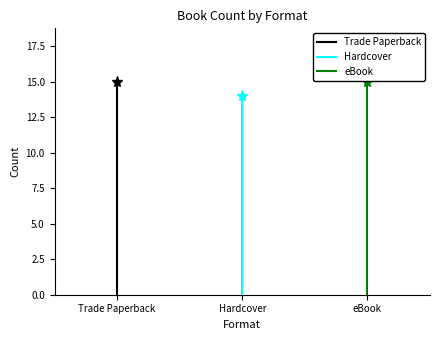

The value of eBook at eBook is -10. True or false?

False